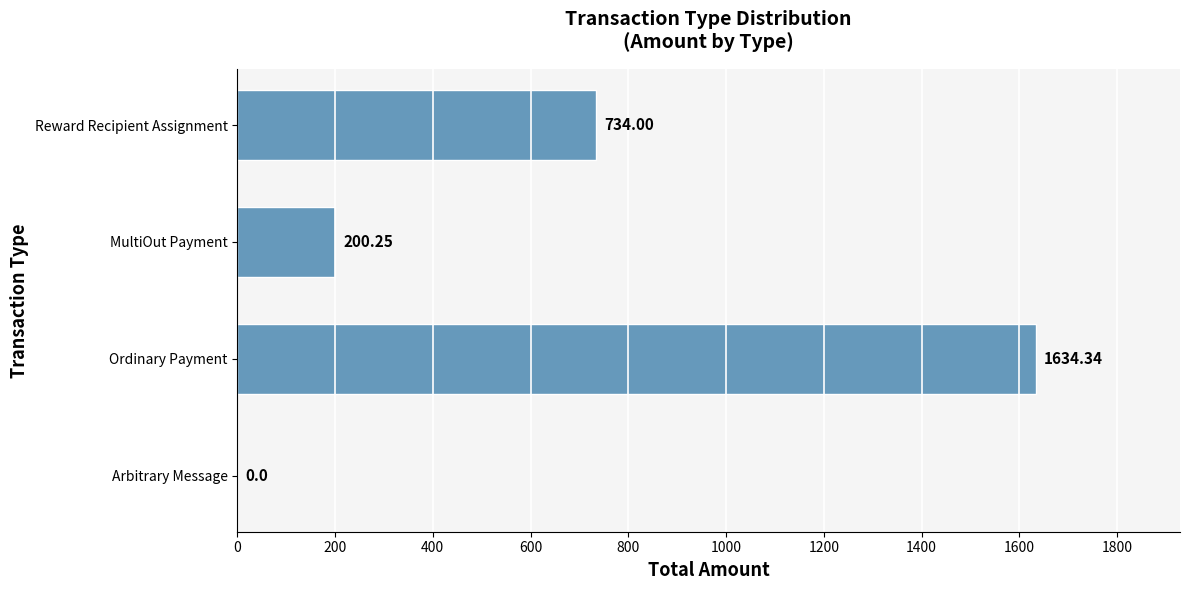

Which label corresponds to the largest value in the chart?

Ordinary Payment